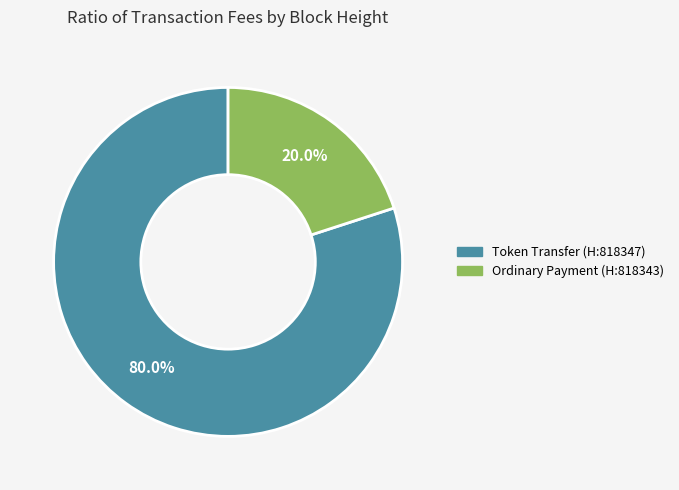

Is there any slice that represents more than half of the pie?

Yes